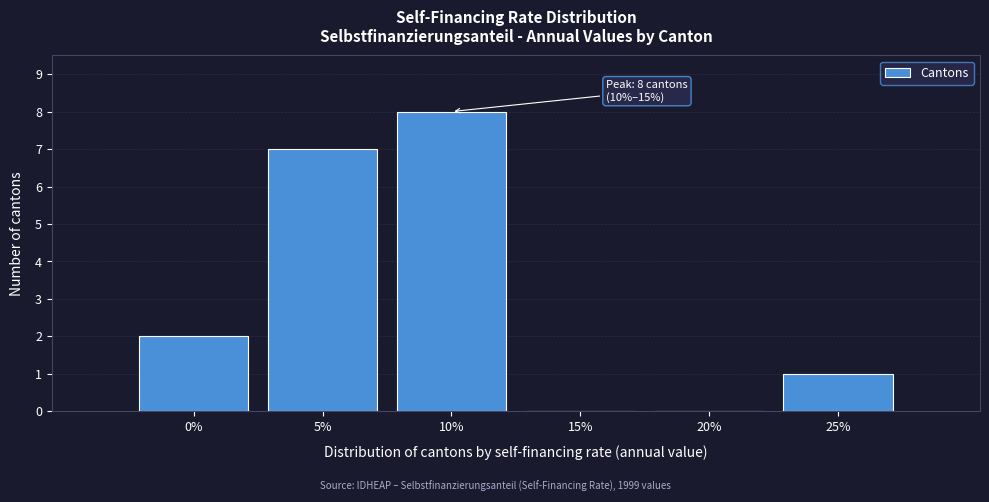

Reading left to right, list all the values displayed in this chart.

0%=2	5%=7	10%=8	15%=0	20%=0	25%=1